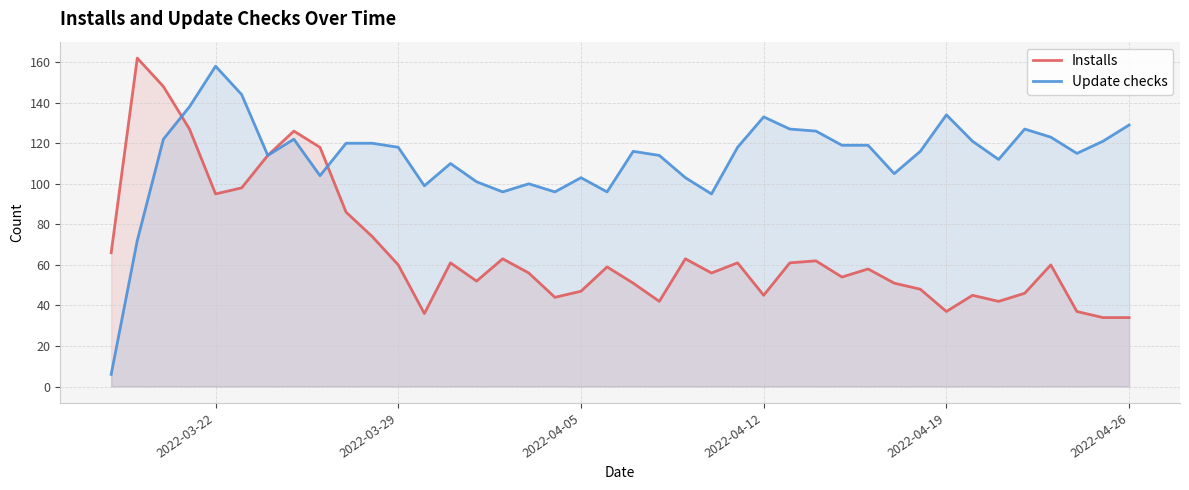

What is the total value across all series at 2022-04-26?

163